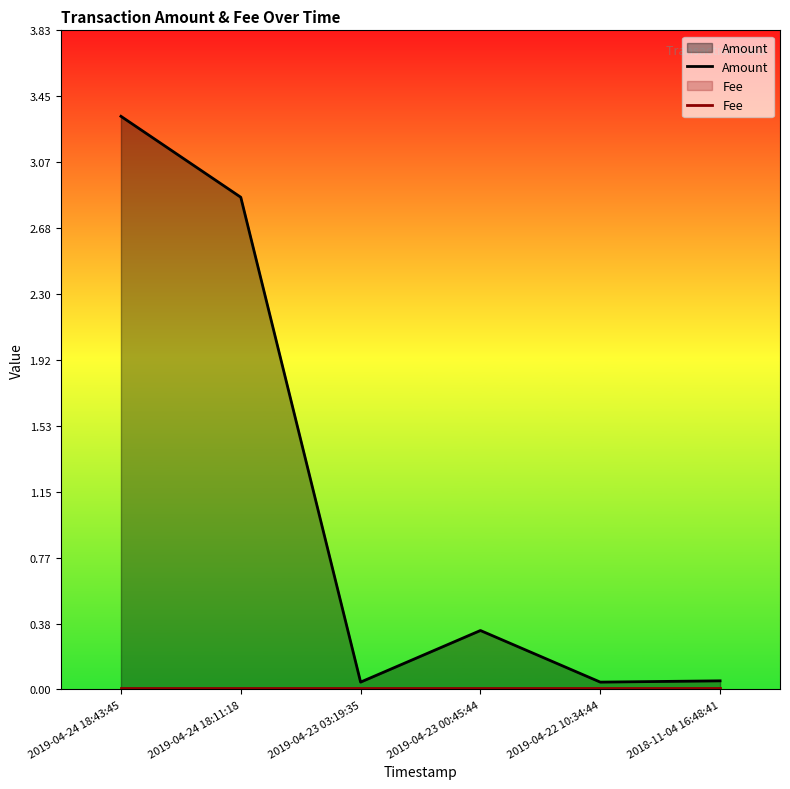

Does the chart display data point markers on the line(s)?

No